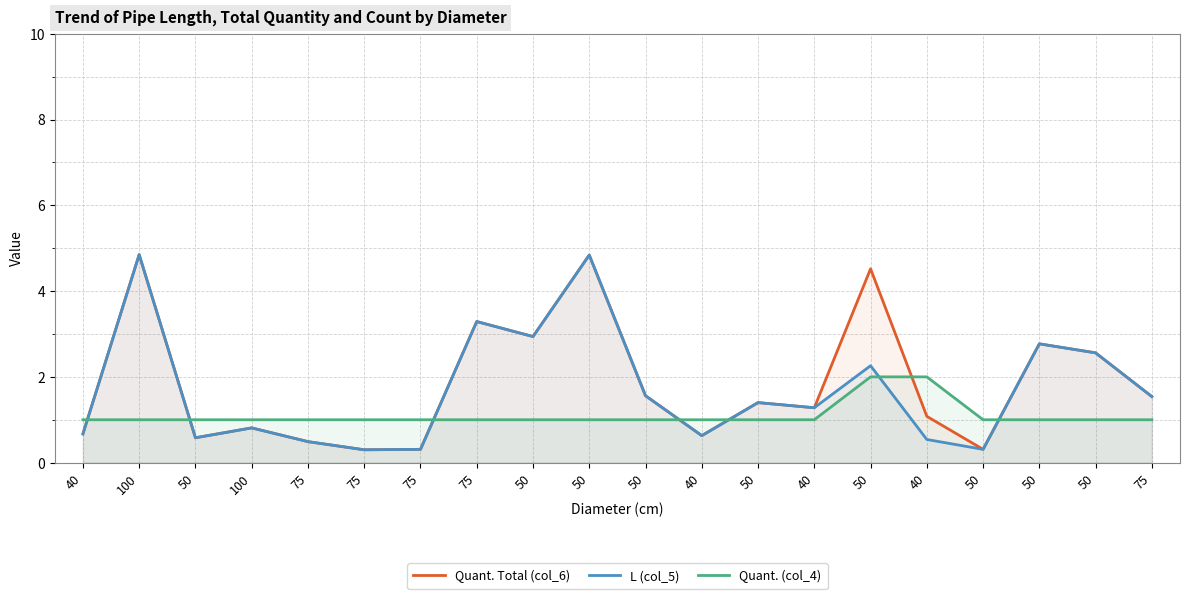

Does the chart have visible grid lines?

Yes